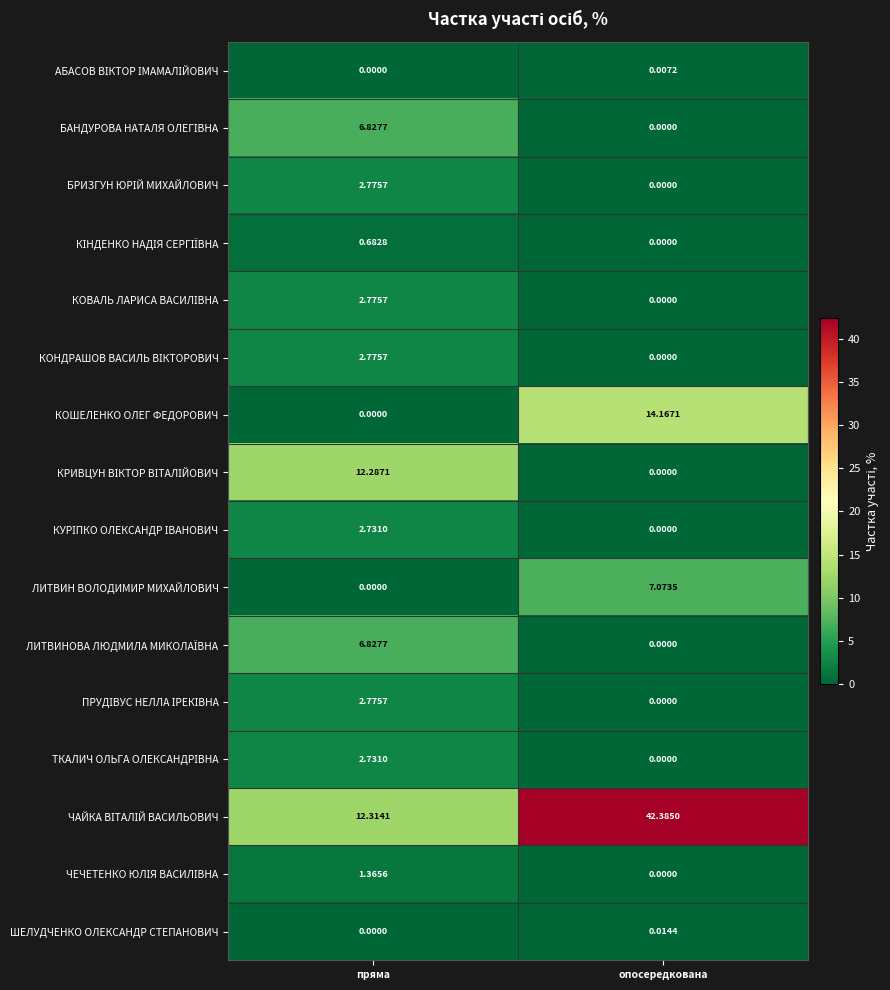

Count the number of categories in the chart.

2